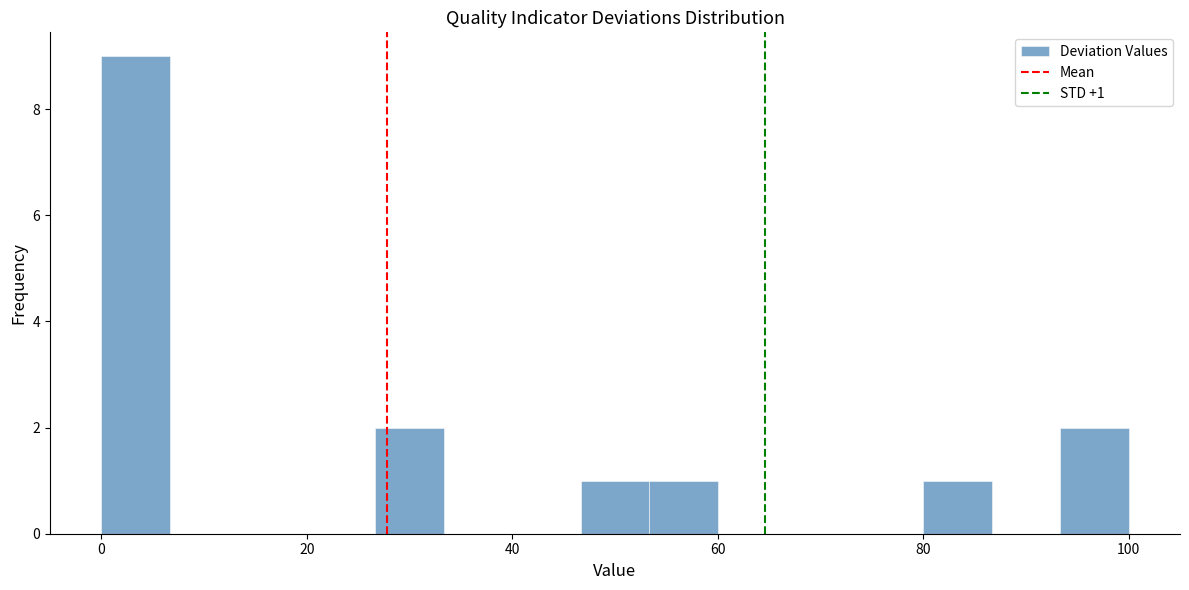

Around what value on the x-axis is the tallest bar? Give the approximate position of its centre, as read against the axis.

4